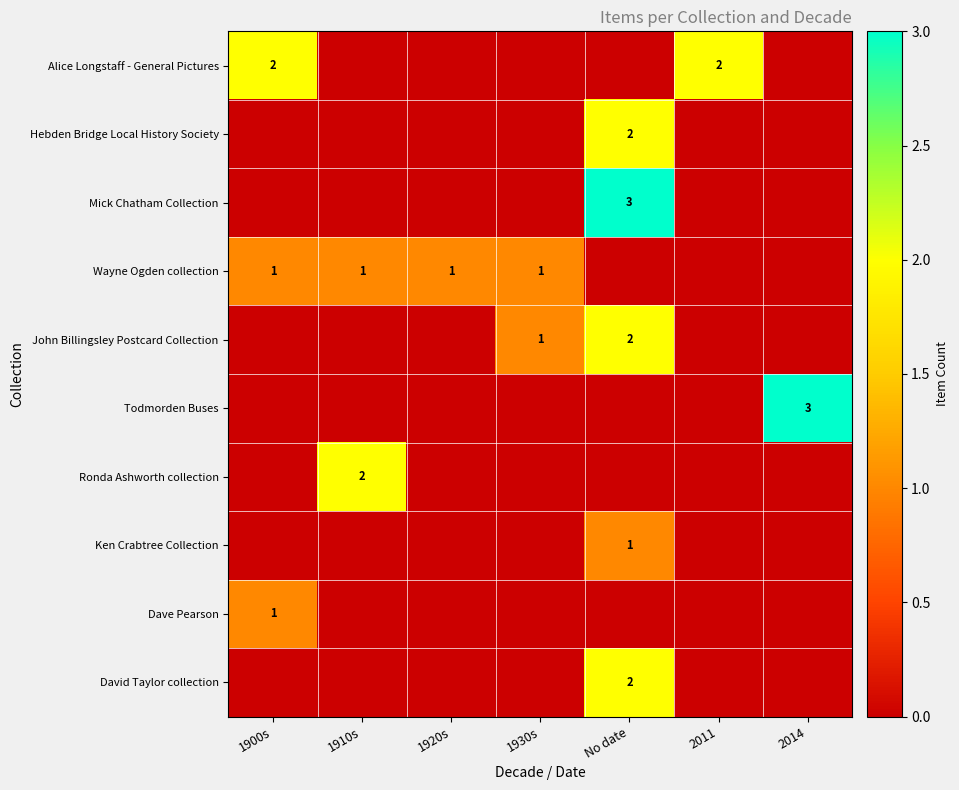

The John Billingsley Postcard Collection series shows 2 at No date. True or false?

True